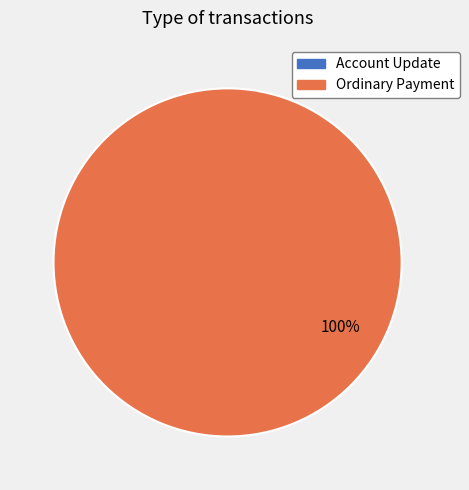

How many segments does this pie chart have?

2